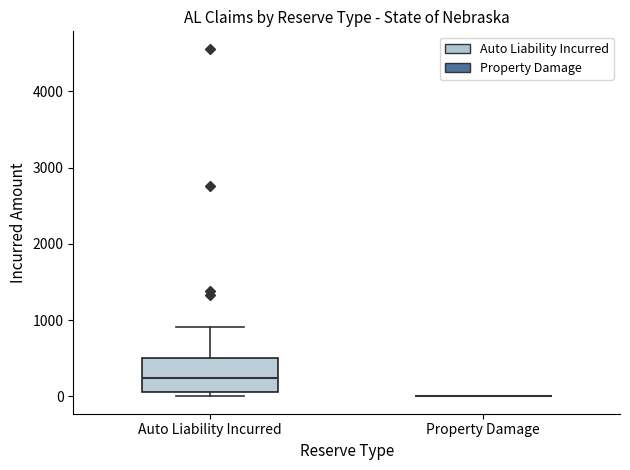

Where is the lower edge of the box for Auto Liability Incurred on the y-axis? The values are not printed on the chart, so give them approximately, as read against the axis.

100